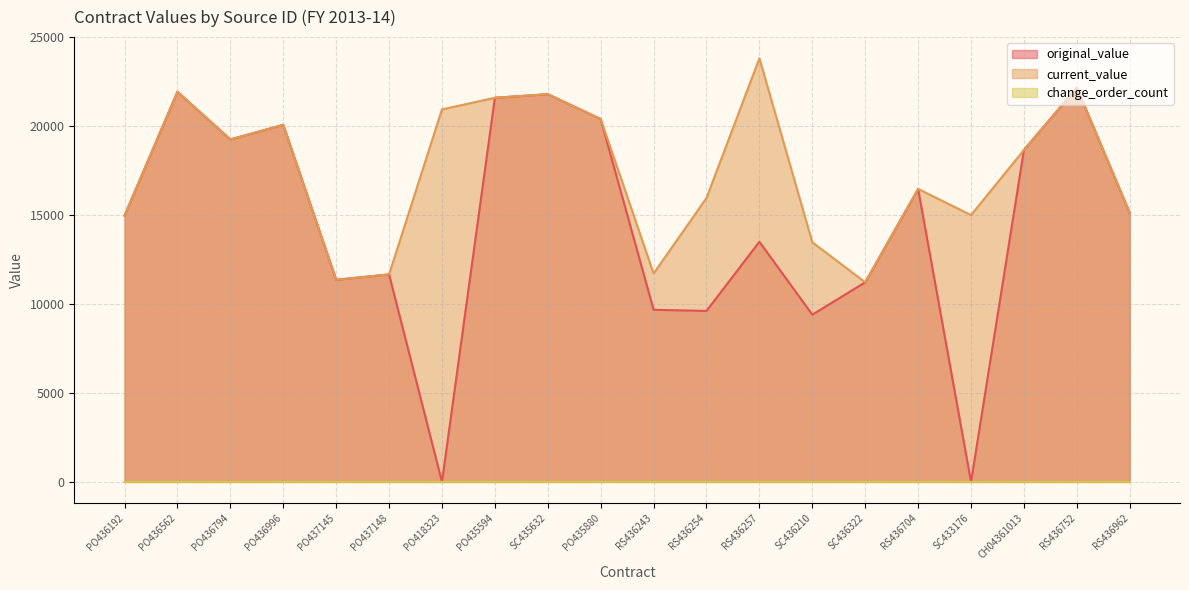

Which series has the widest spread of values?

original_value